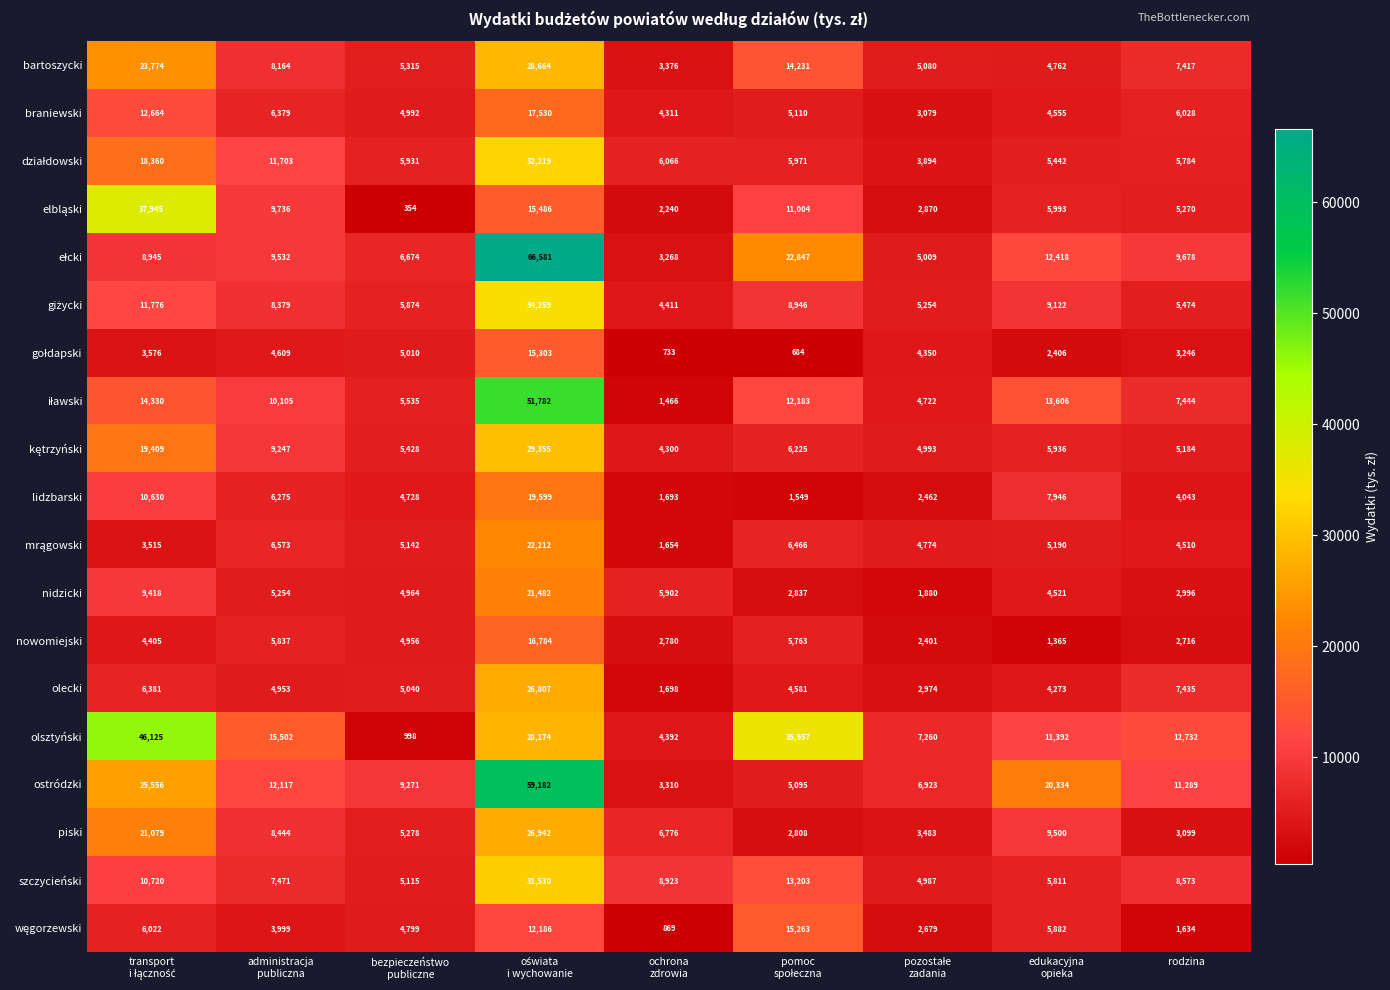

Which series has the largest total across all categories?

olsztyński